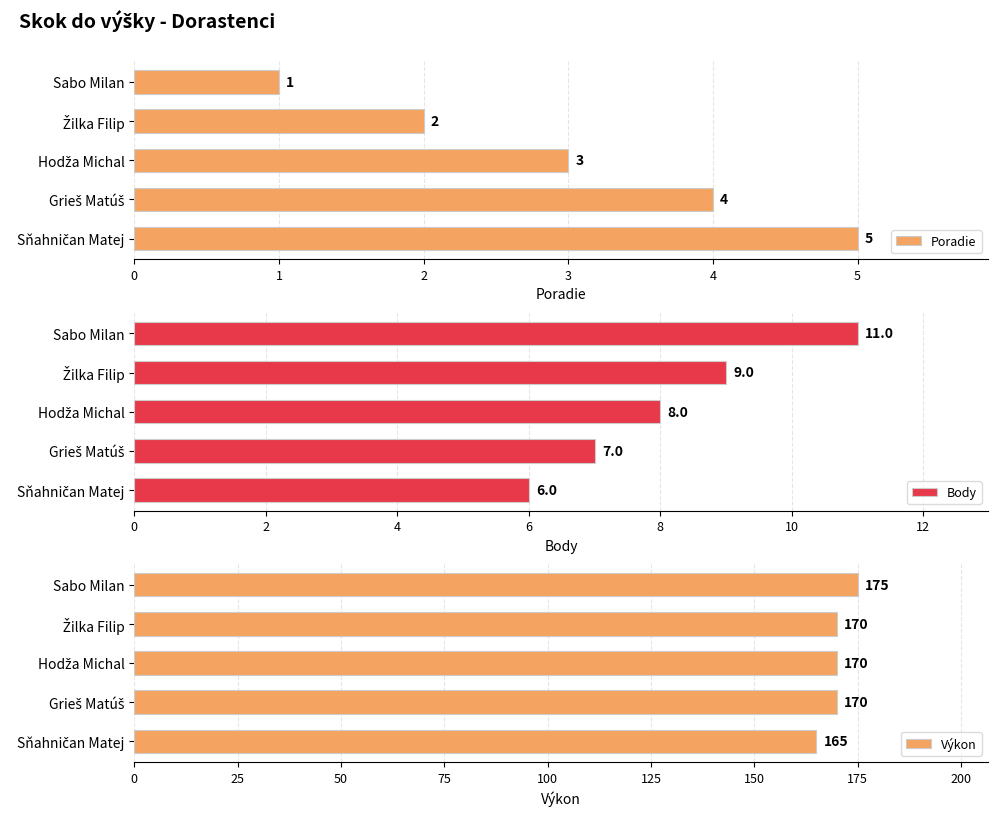

Rank the series by their maximum value, from lowest to highest.

Poradie, Body, Výkon